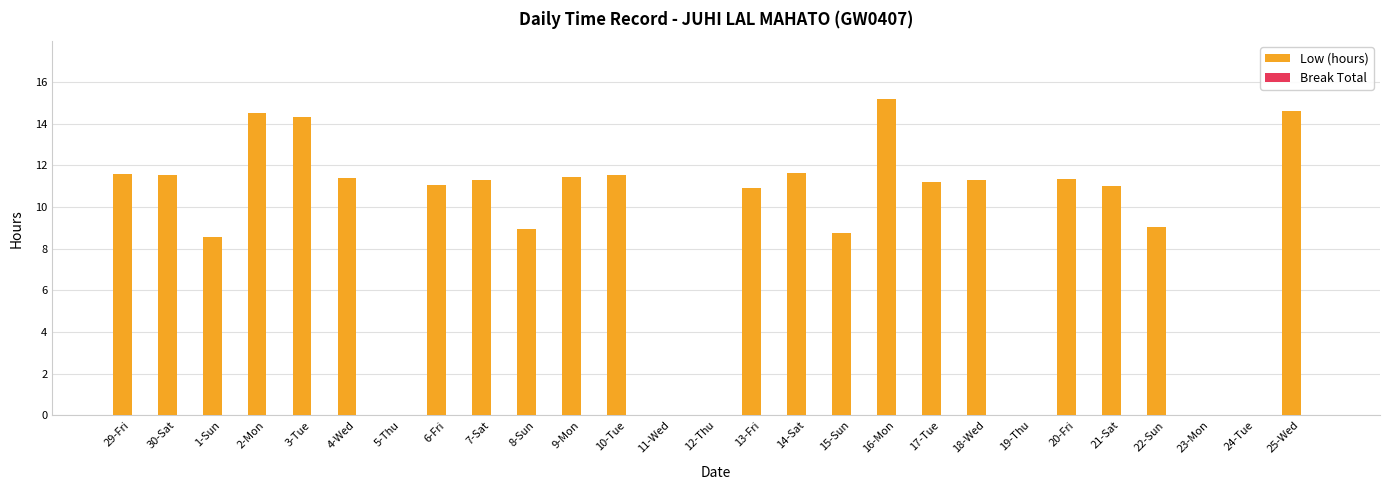

Which has a higher value, 21-Sat or 3-Tue?

3-Tue